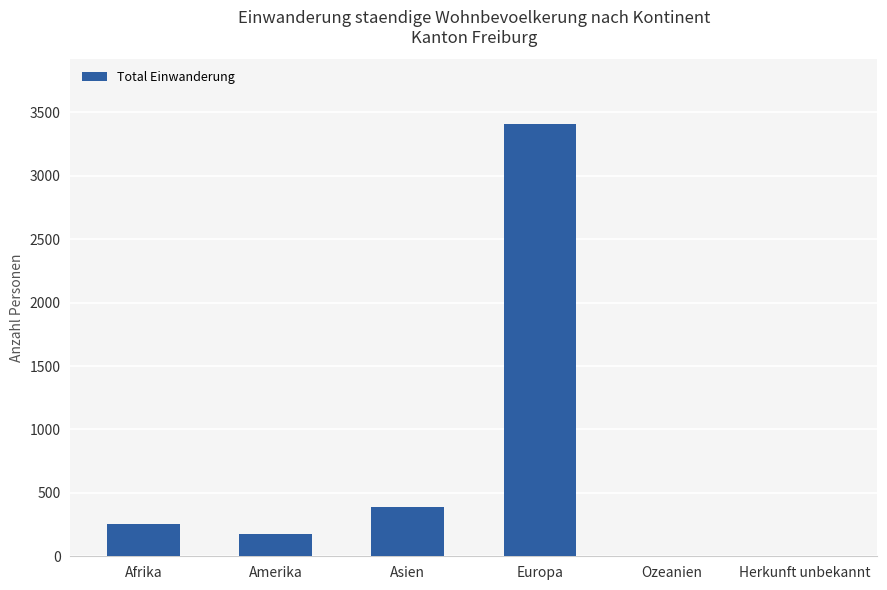

At which label is the value closest to 1704?

Asien